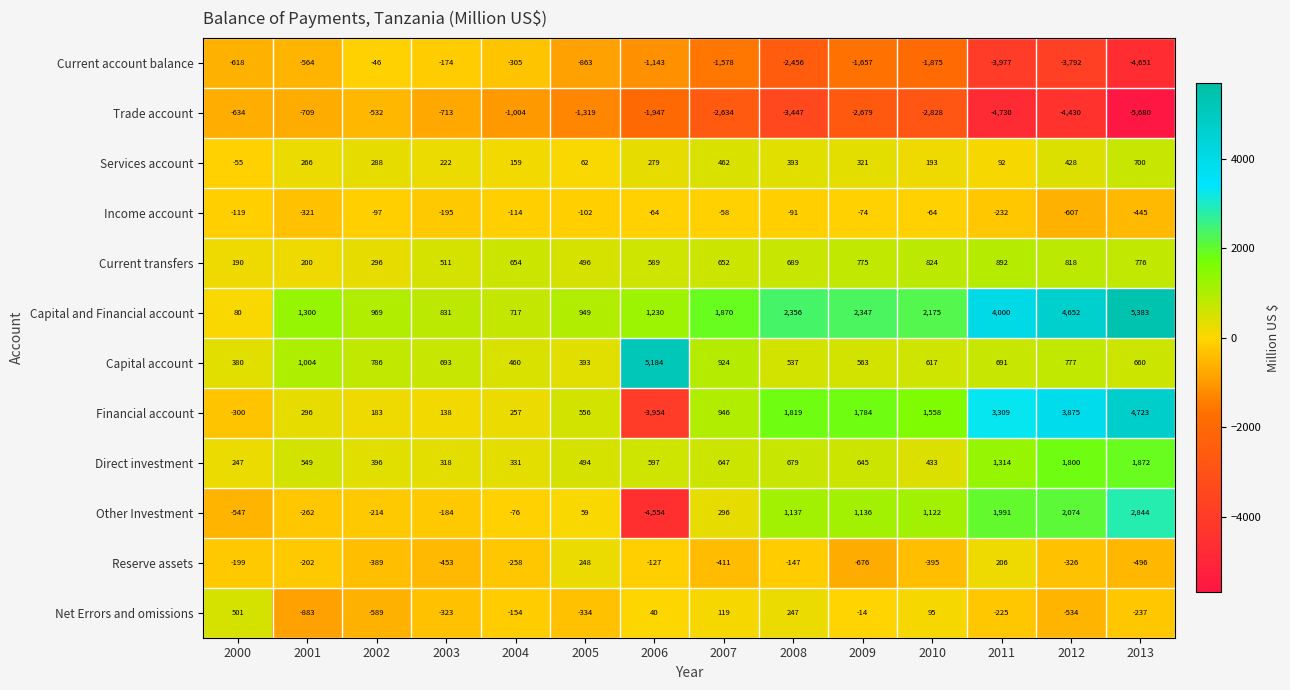

True or false: Current transfers has a value of 892 at 2011.

True